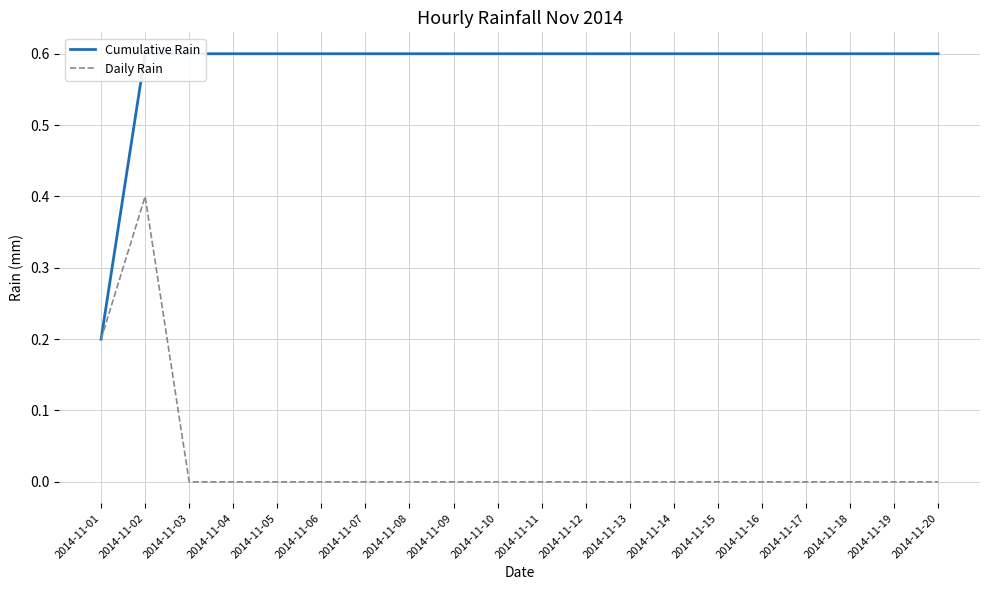

The value of Cumulative Rain at 2014-11-09 is 0.6. True or false?

True